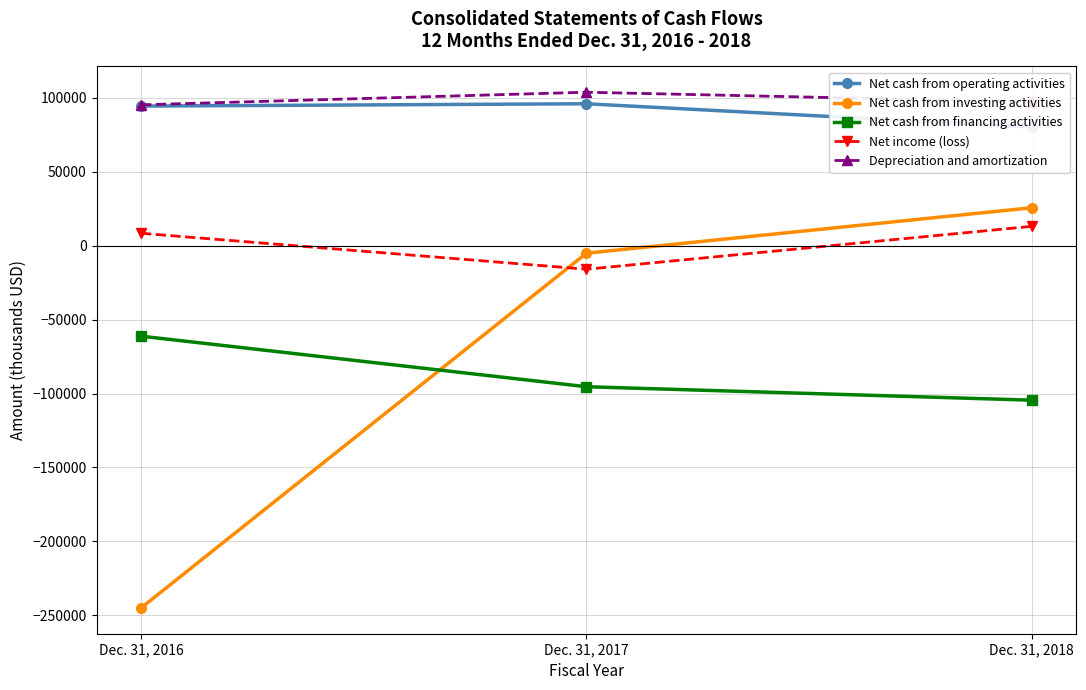

Read the Net cash from investing activities value at Dec. 31, 2016, to the nearest 10.

-244970